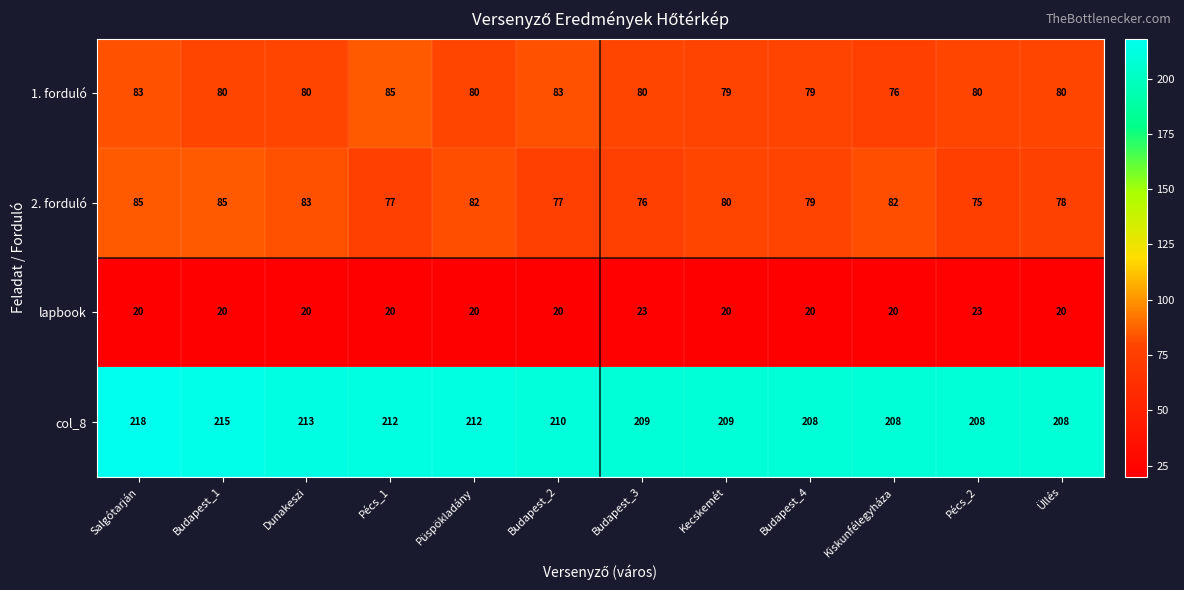

What is the minimum value shown in the chart?

20